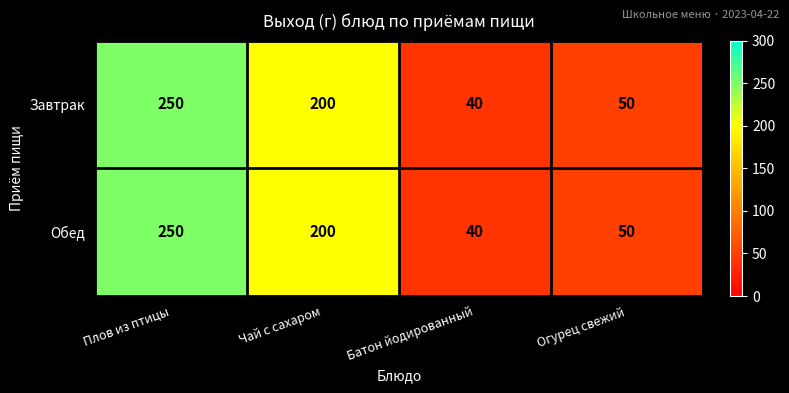

What is the approximate value of Завтрак at Чай с сахаром?

200